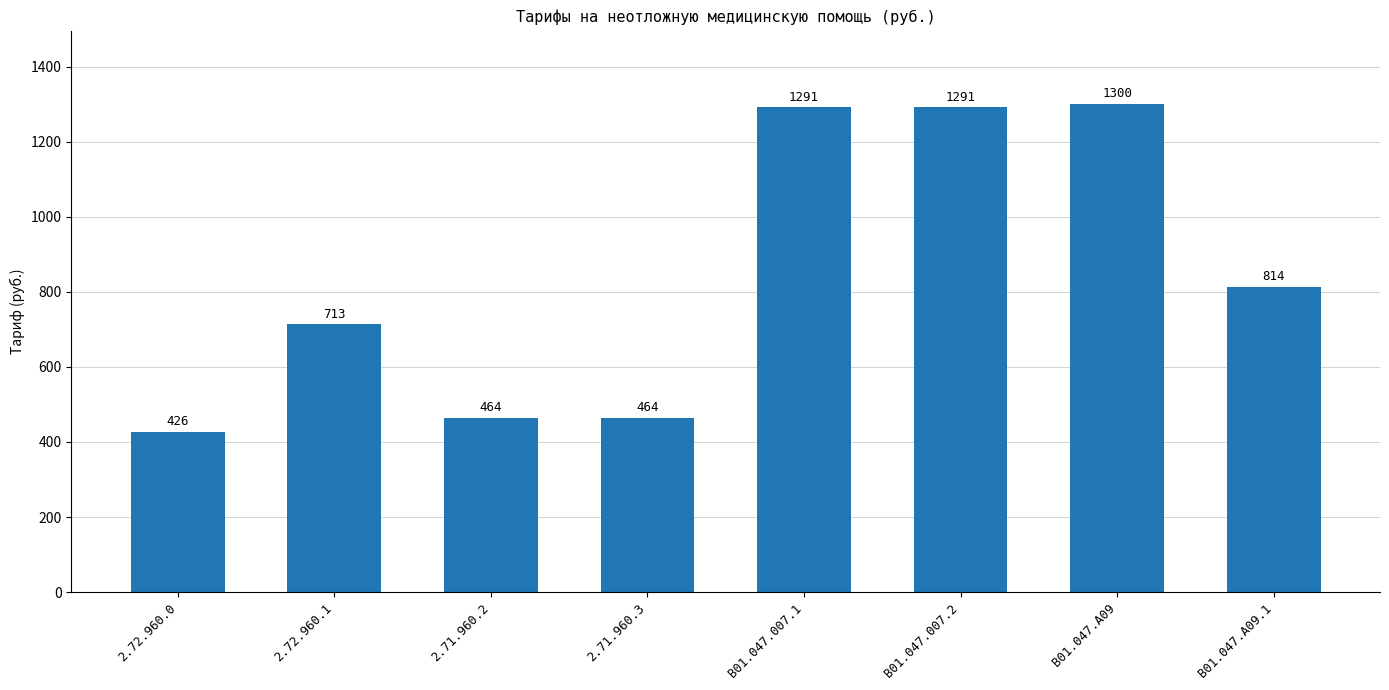

Between 2.71.960.2 and 2.72.960.1, which is larger?

2.72.960.1